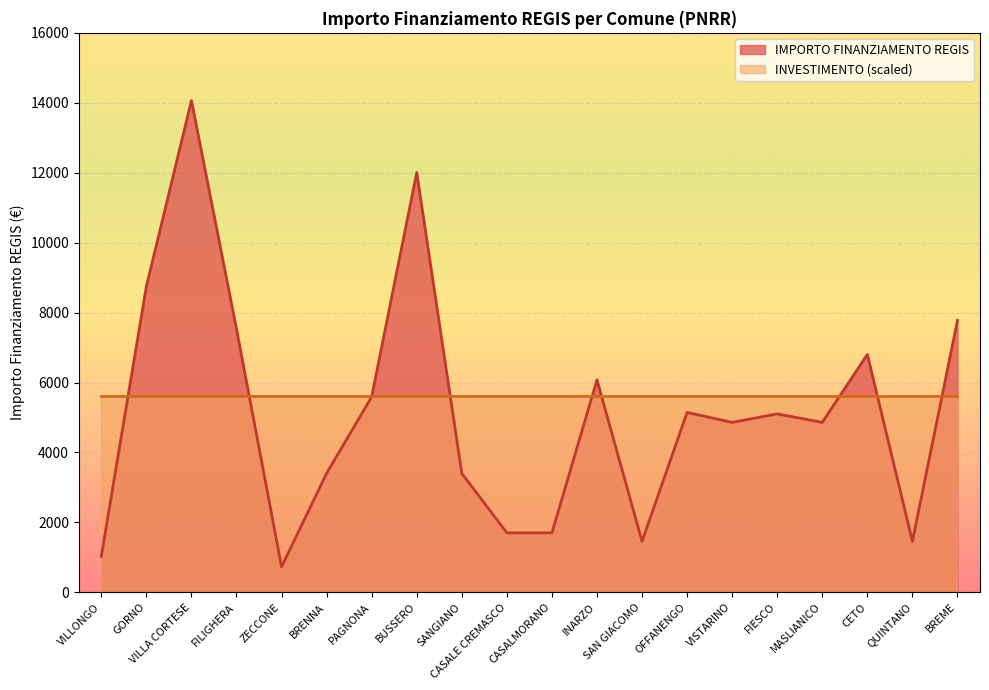

Is it true that the value at BRENNA is 1081?

False